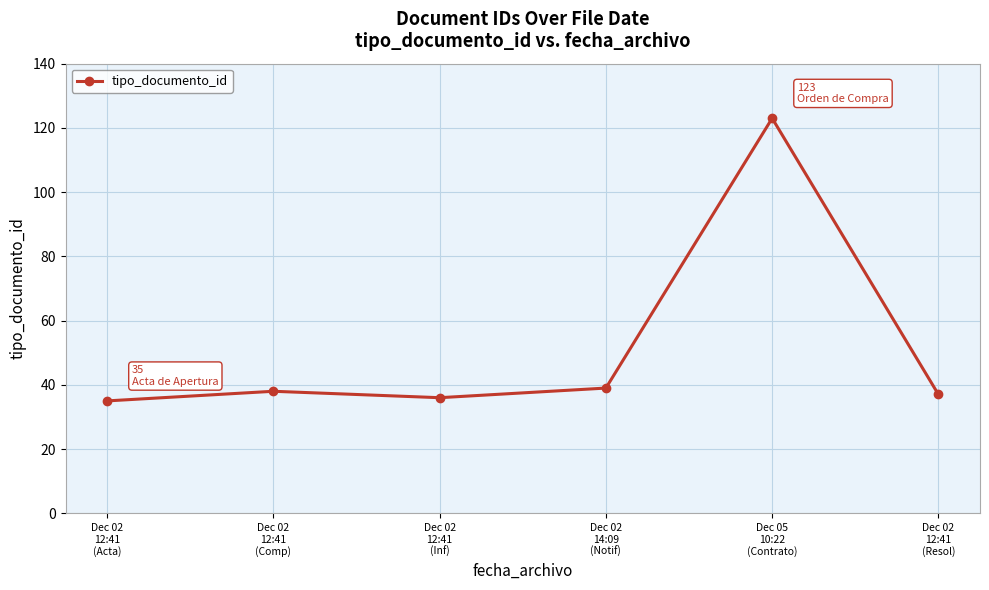

What is the value of the 2nd point from the left?

38